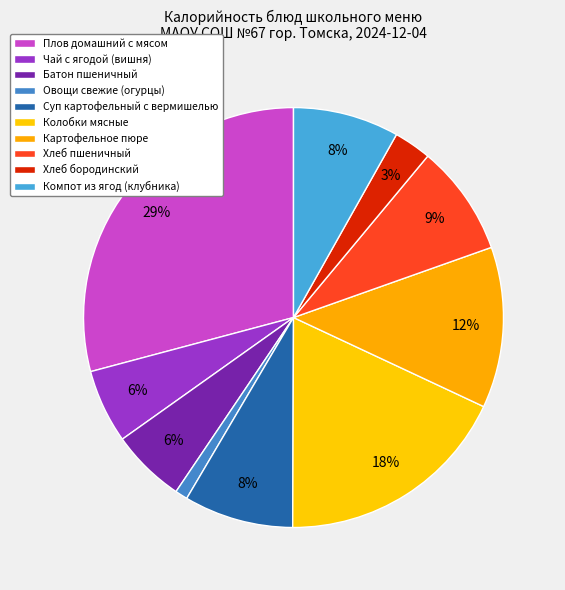

Does Компот из ягод (клубника) represent more than half of the total?

No